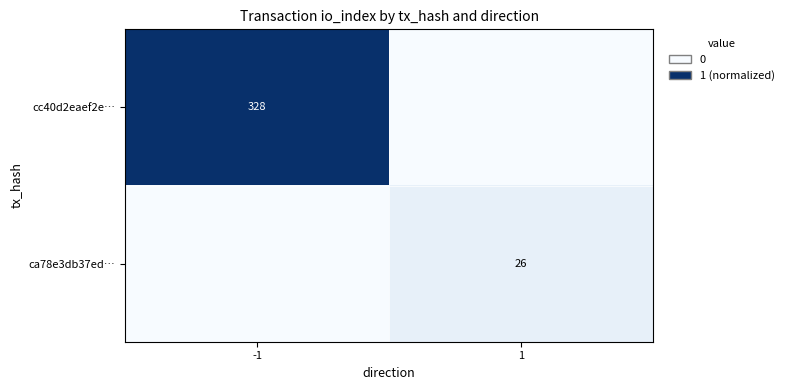

The cc40d2eaef2e… series shows 155 at -1. True or false?

False